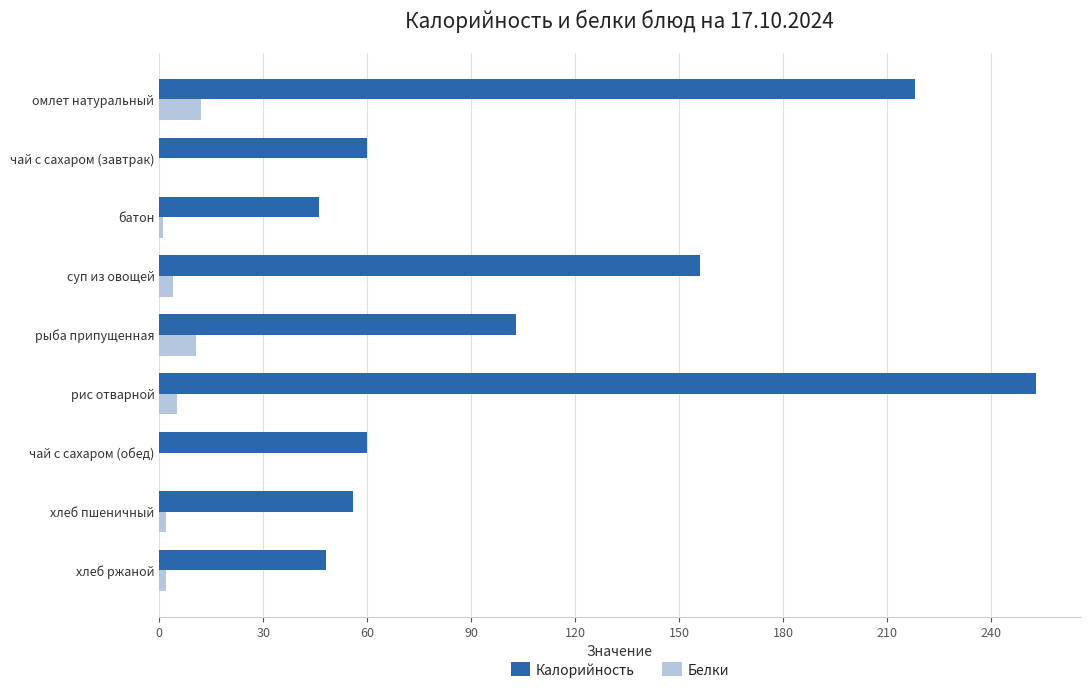

True or false: Калорийность has a value of 45.6 at рыба припущенная.

False